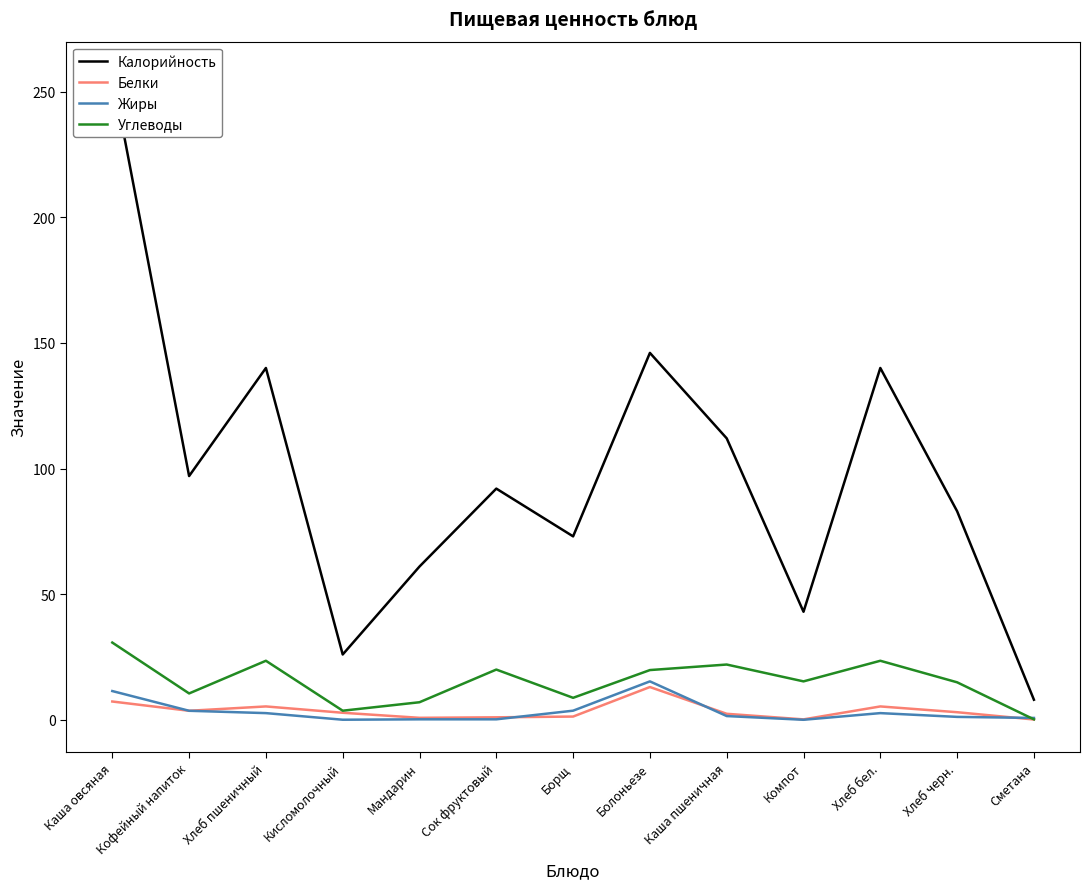

Count the number of data series in this chart.

4